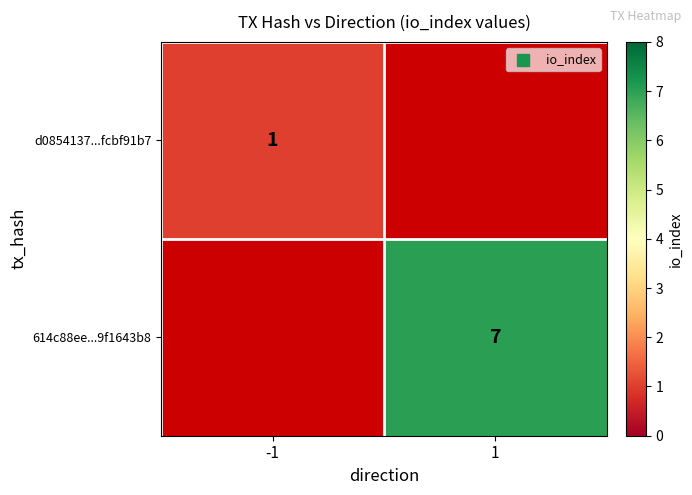

What is the maximum value shown in the chart?

7.0